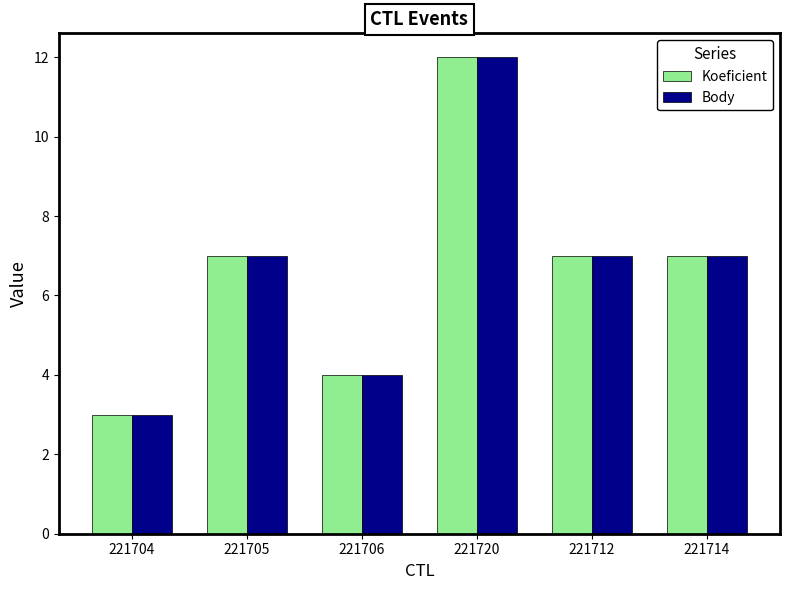

What is the difference between the second highest and minimum values in the Body series?

4